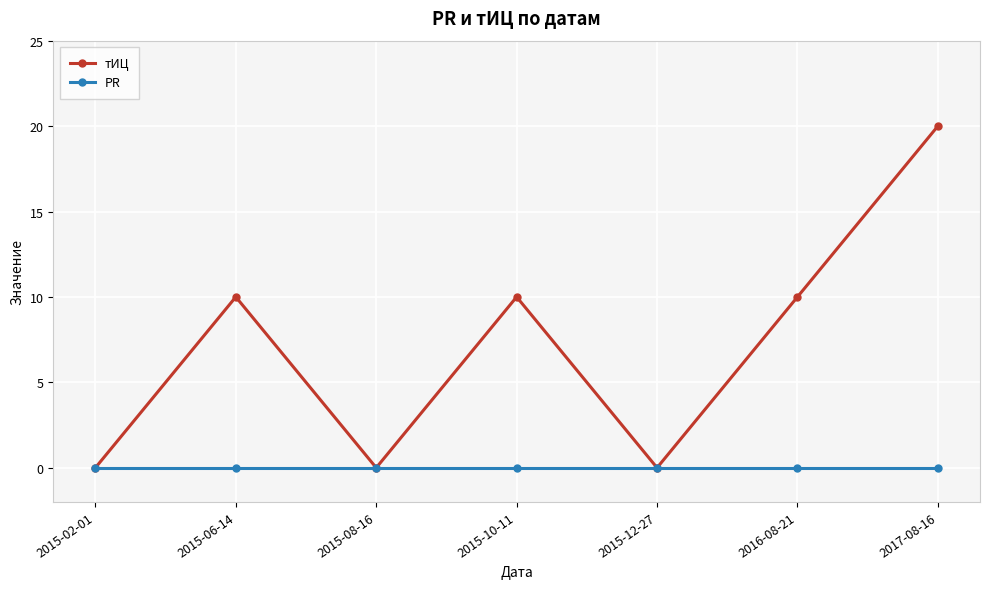

At 2015-10-11, list the series in order from largest to smallest.

тИЦ, PR